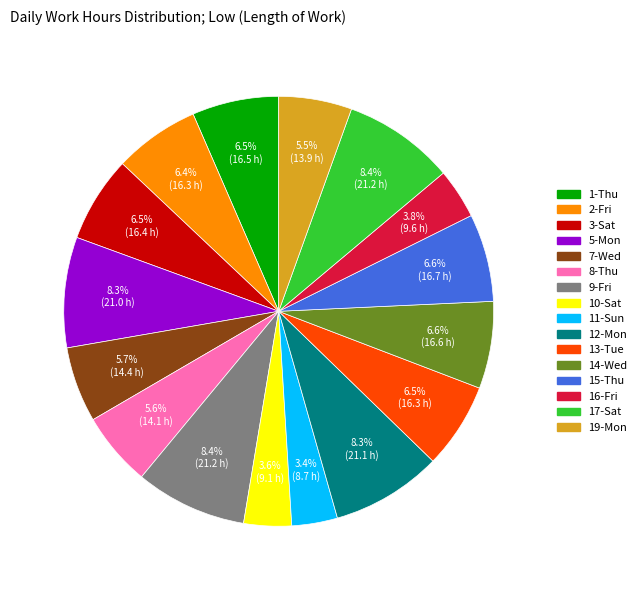

To the nearest percent, what portion does 12-Mon represent?

8%